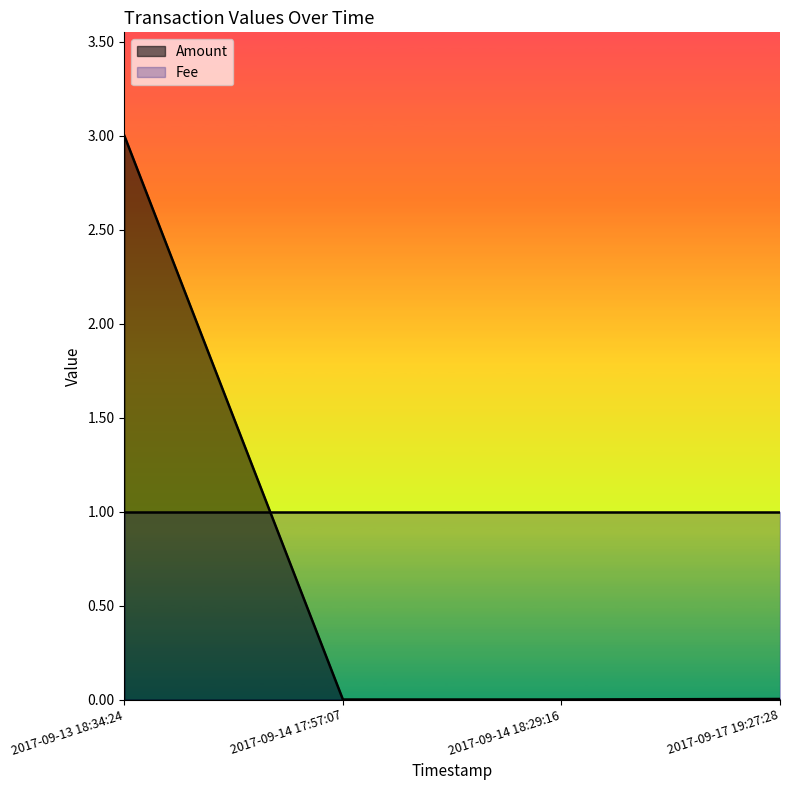

List the labels in order of Fee value, largest first.

2017-09-17 19:27:28, 2017-09-14 18:29:16, 2017-09-14 17:57:07, 2017-09-13 18:34:24